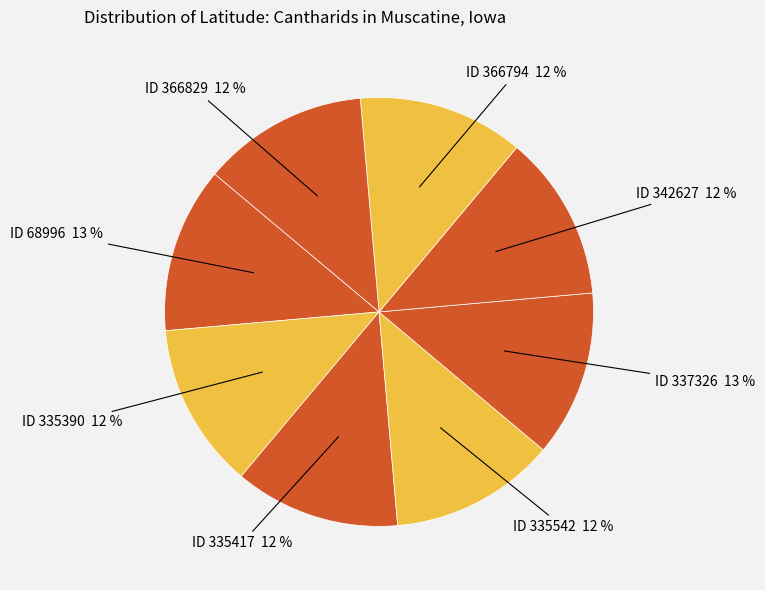

Count the number of slices in the pie.

8